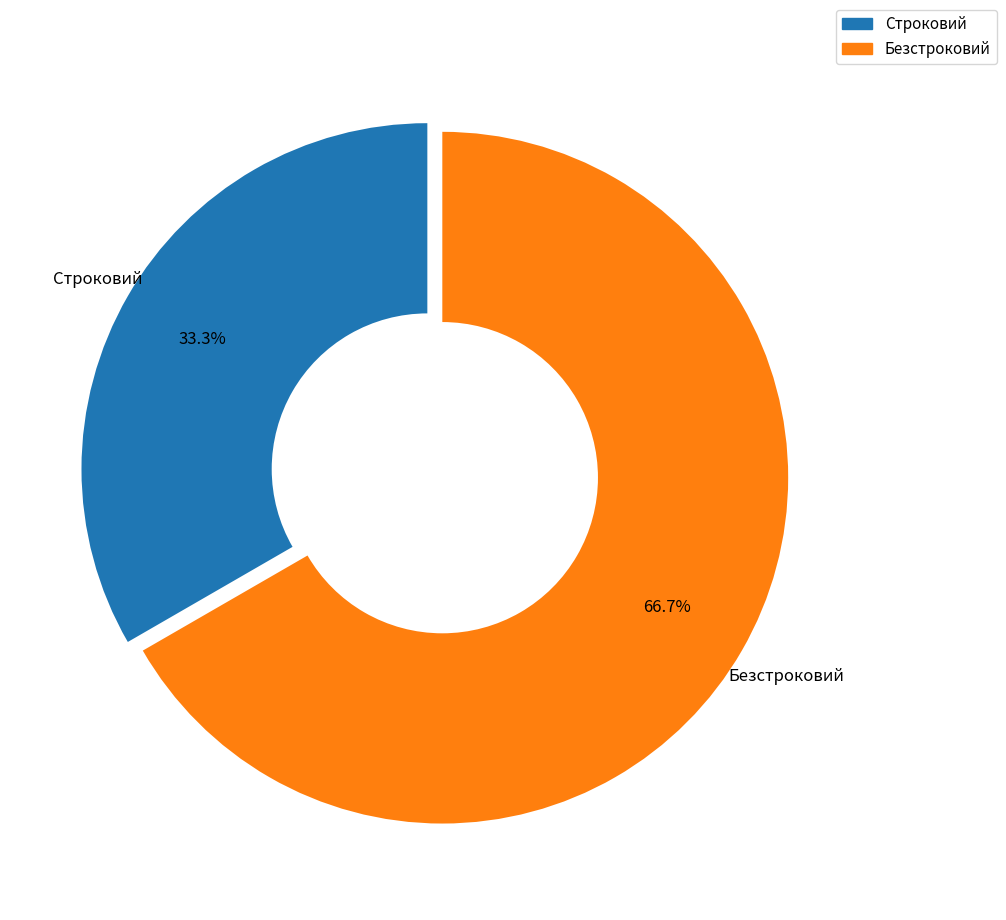

How many slices are in this pie chart?

2